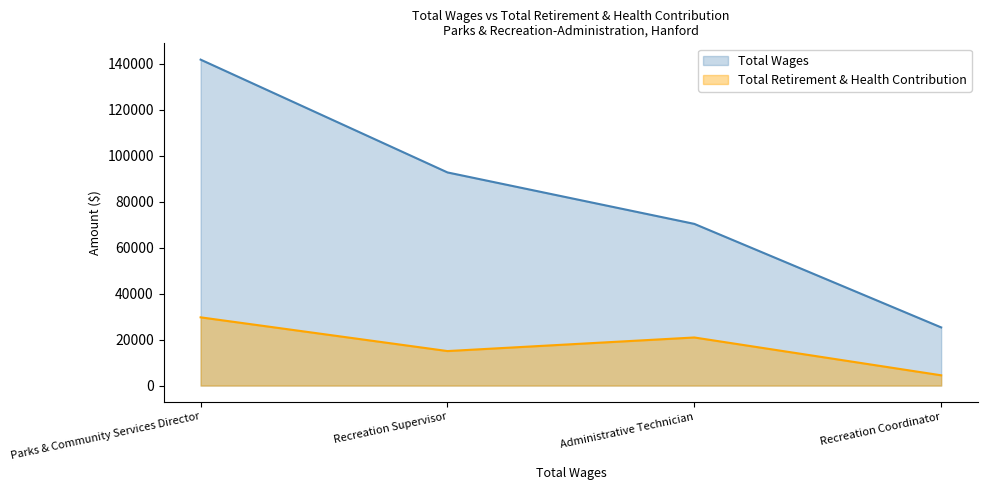

How many series are shown in this chart?

2